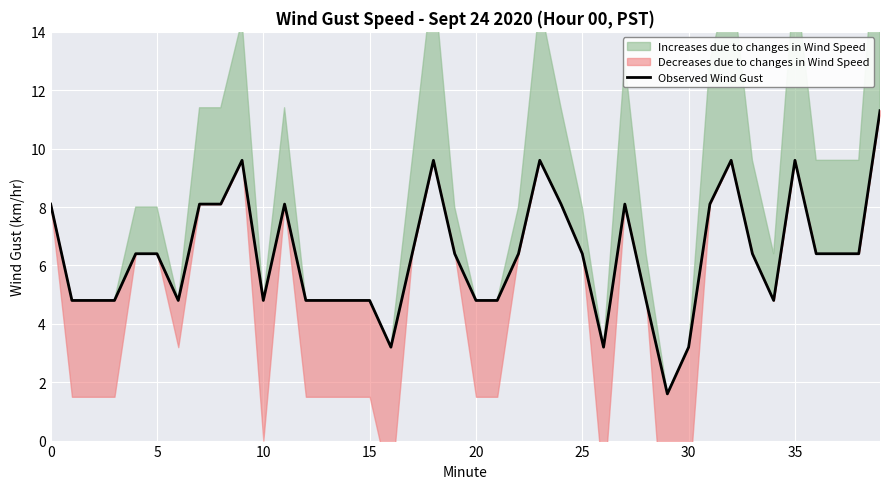

How many interior local valleys (lower than both neighbors) does the data have?

6